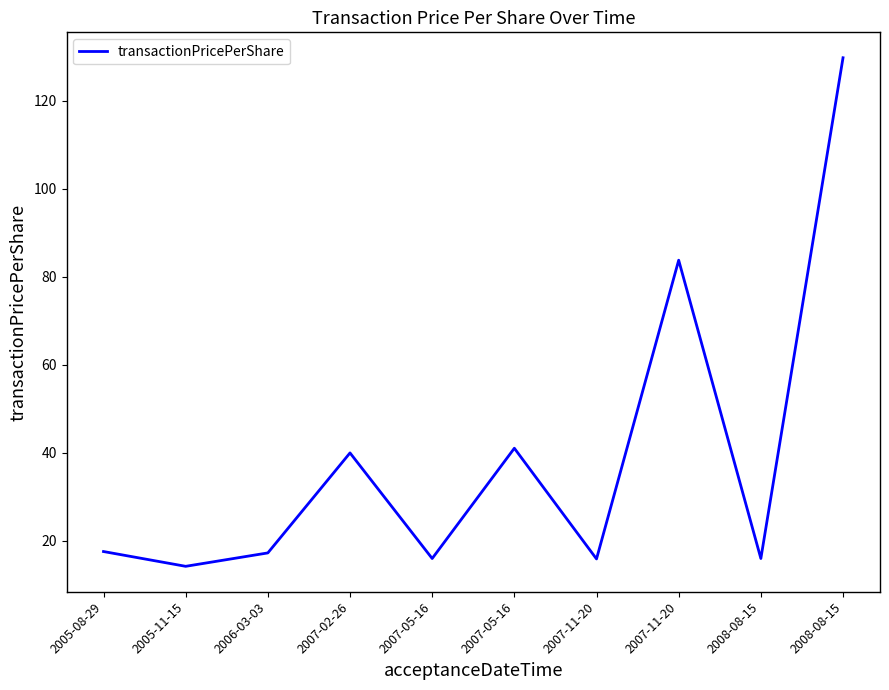

Where is the data nearest to the value 72?

2007-11-20